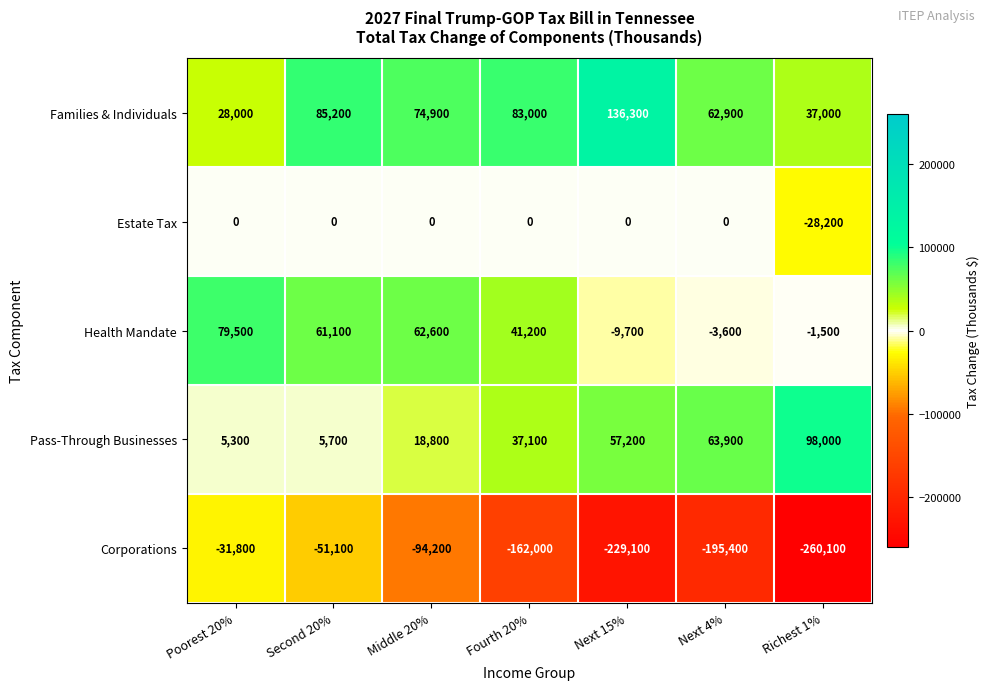

Count the number of data series in this chart.

5